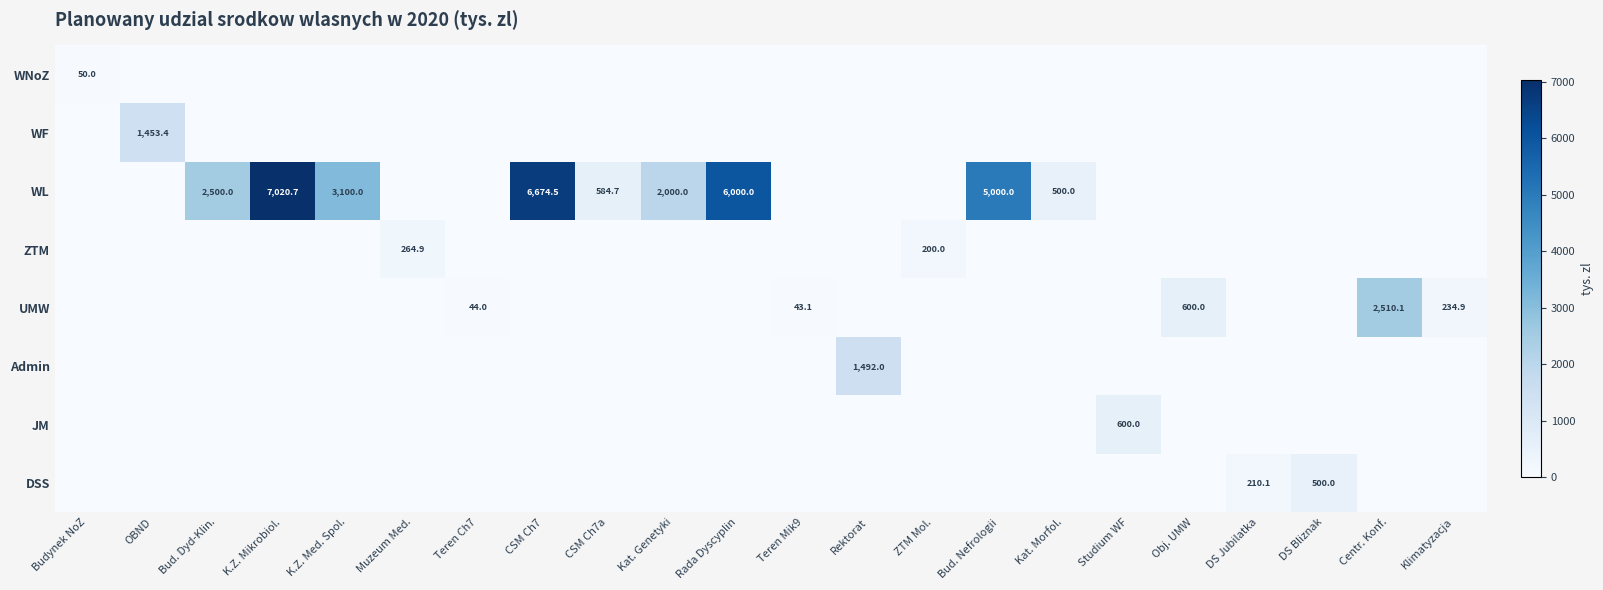

The WL series shows 1457.5 at K.Z. Med. Spol.. True or false?

False